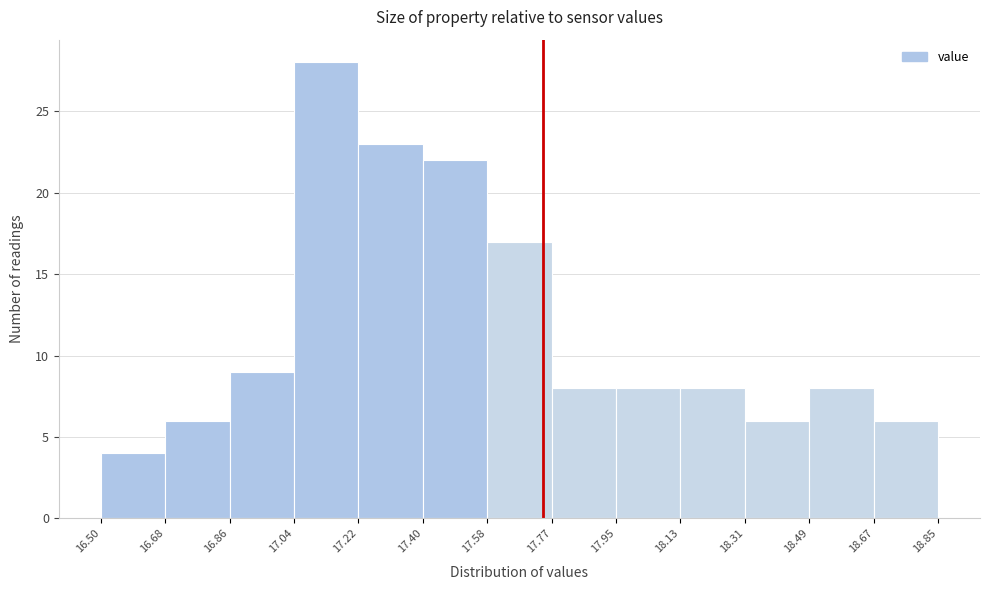

Reading left to right, transcribe this chart: for each bar, give the range it covers on the x-axis and its height. The values are not printed on the chart, so give them approximately, as read against the axis.

16.50 to 16.68: 4
16.68 to 16.86: 6
16.86 to 17.04: 9
17.04 to 17.22: 28
17.22 to 17.40: 23
17.40 to 17.58: 22
17.58 to 17.77: 17
17.77 to 17.95: 8
17.95 to 18.13: 8
18.13 to 18.31: 8
18.31 to 18.49: 6
18.49 to 18.67: 8
18.67 to 18.85: 6